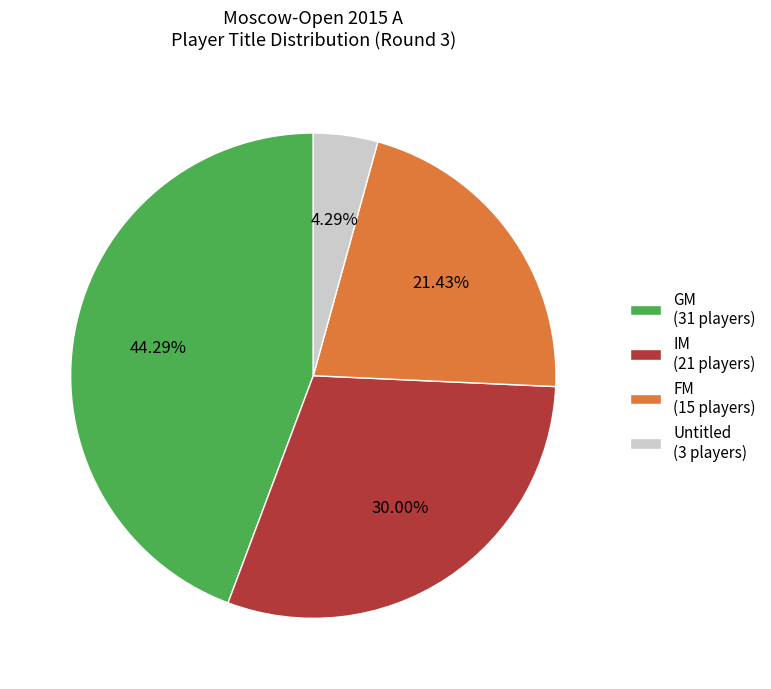

Between IM (21 players) and Untitled (3 players), which is larger?

IM (21 players)